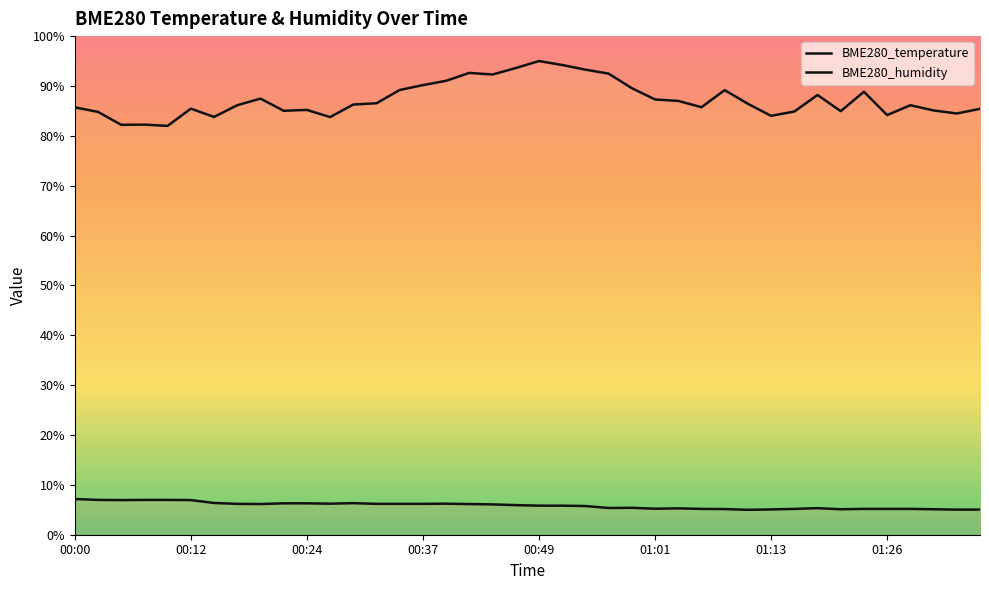

What are all the series names shown in the legend?

BME280_temperature, BME280_humidity